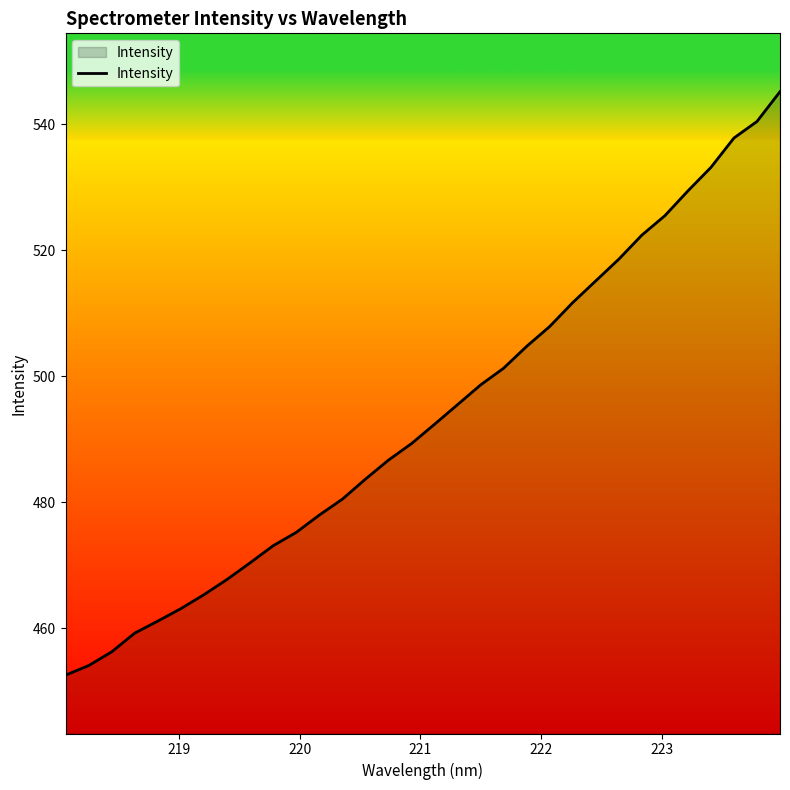

What is the minimum value shown in the chart?

452.5